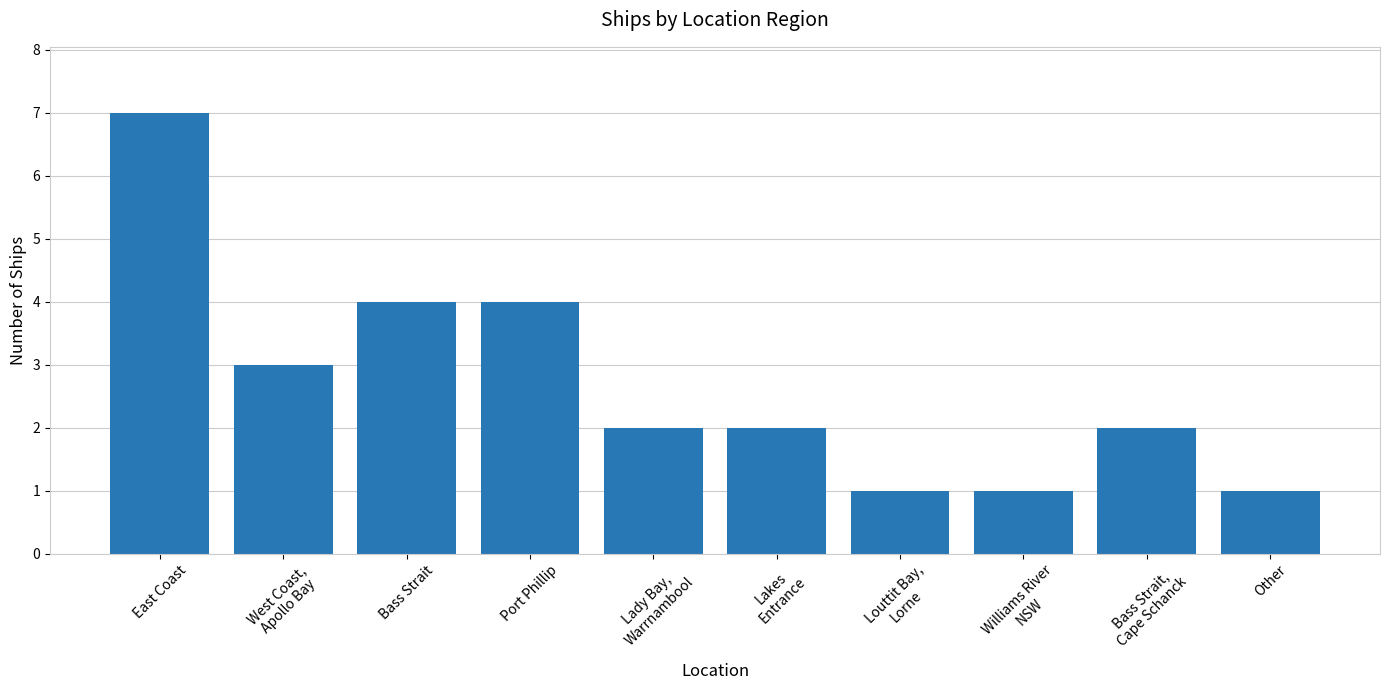

True or false: the data shows 0 at Williams River
NSW.

False